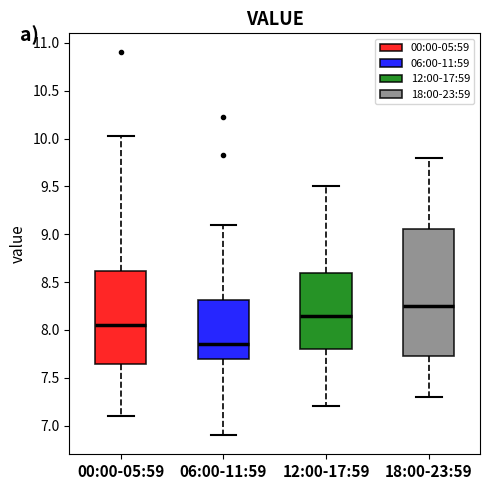

Which box is the tallest, from its lower edge to its upper edge?

18:00-23:59